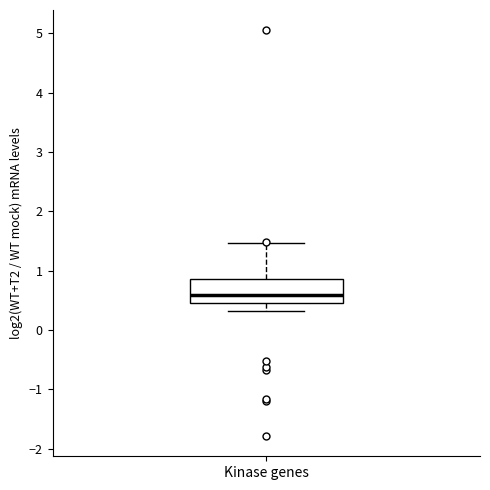

Where does the median line of the box for Kinase genes sit on the y-axis? The values are not printed on the chart, so give them approximately, as read against the axis.

0.6